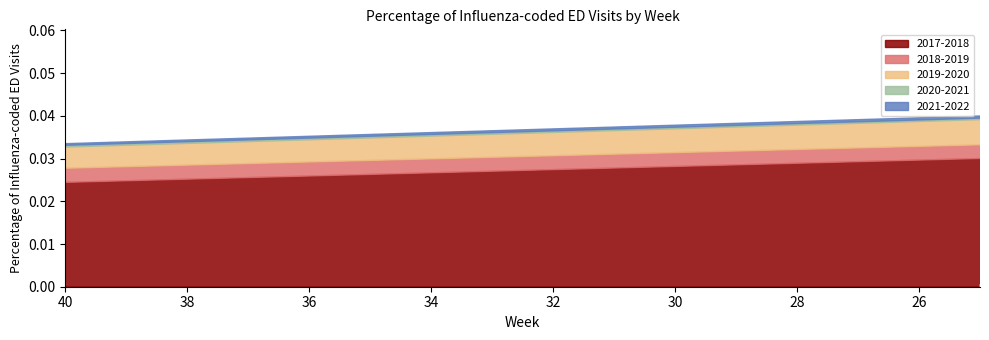

Where is 2021-2022 nearest to the value 0?

40